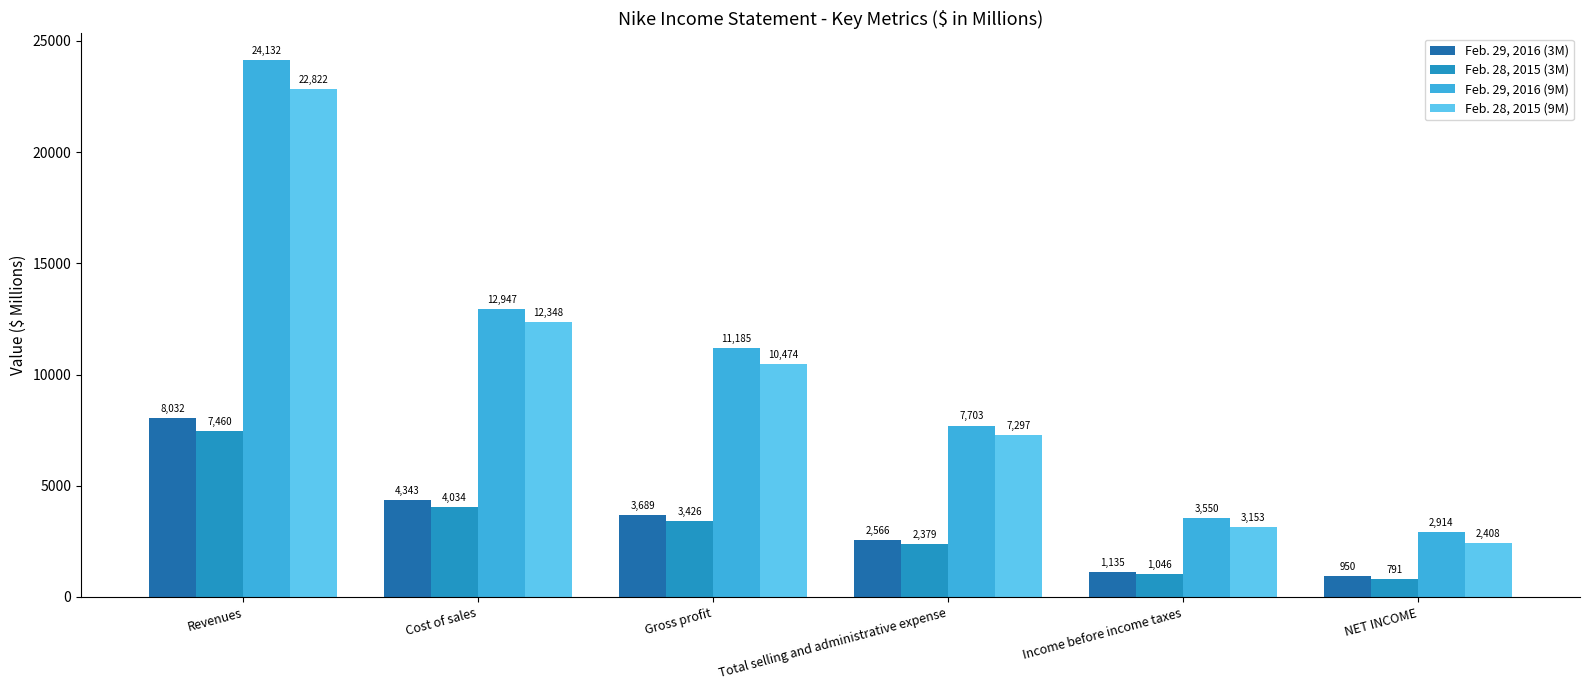

How many categories are shown in the chart?

6